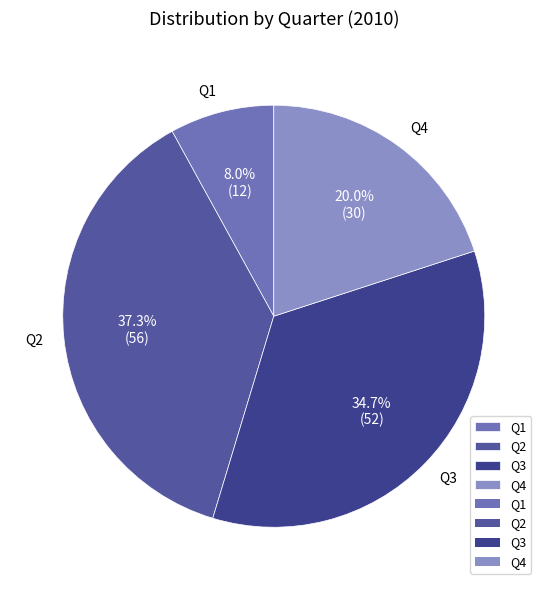

To the nearest percent, what portion does Q4 represent?

20%